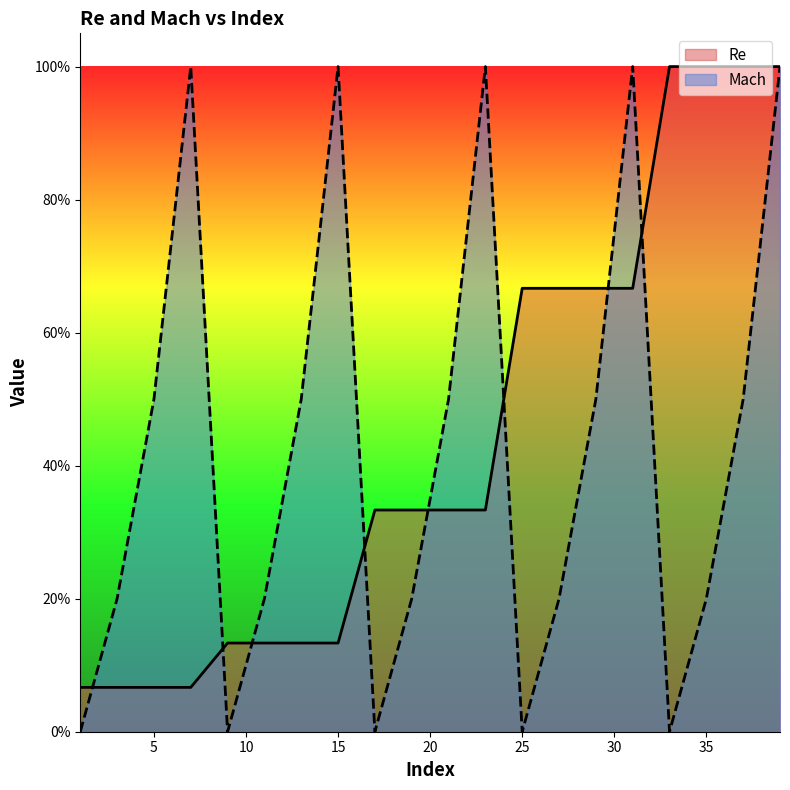

How many categories are shown in the chart?

20